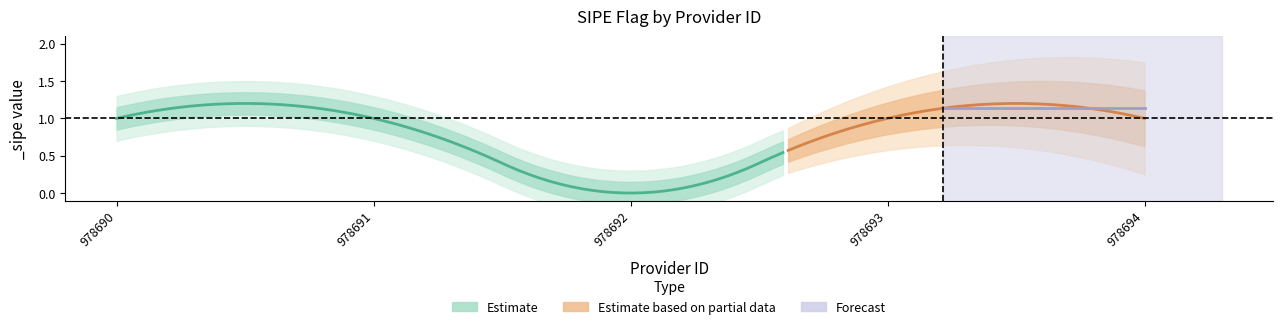

How many interior local valleys (lower than both neighbors) does the data have?

1